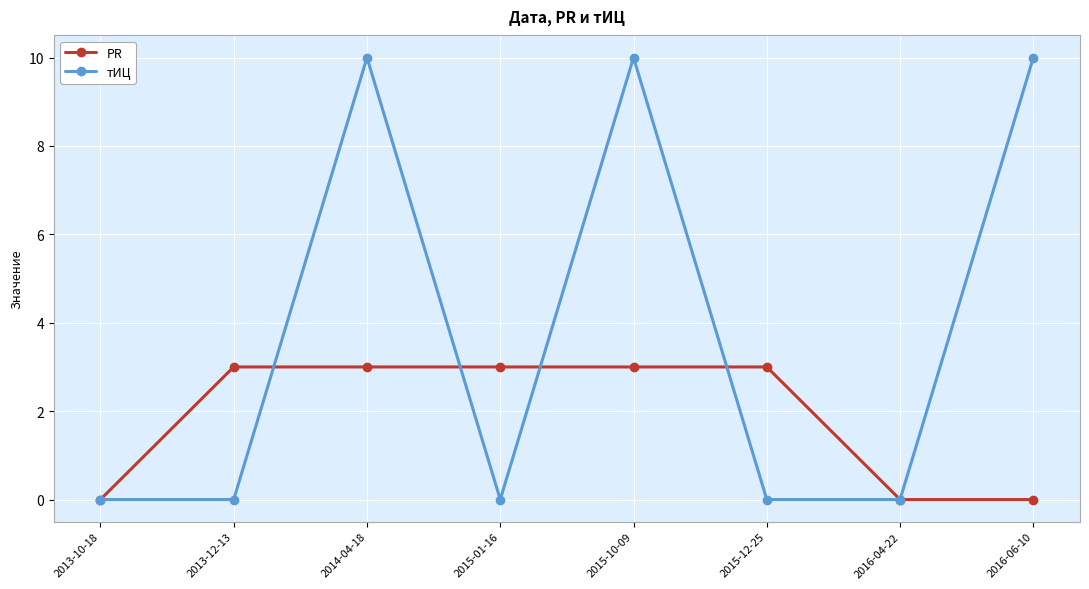

Rank the series by their maximum value, from lowest to highest.

PR, тИЦ